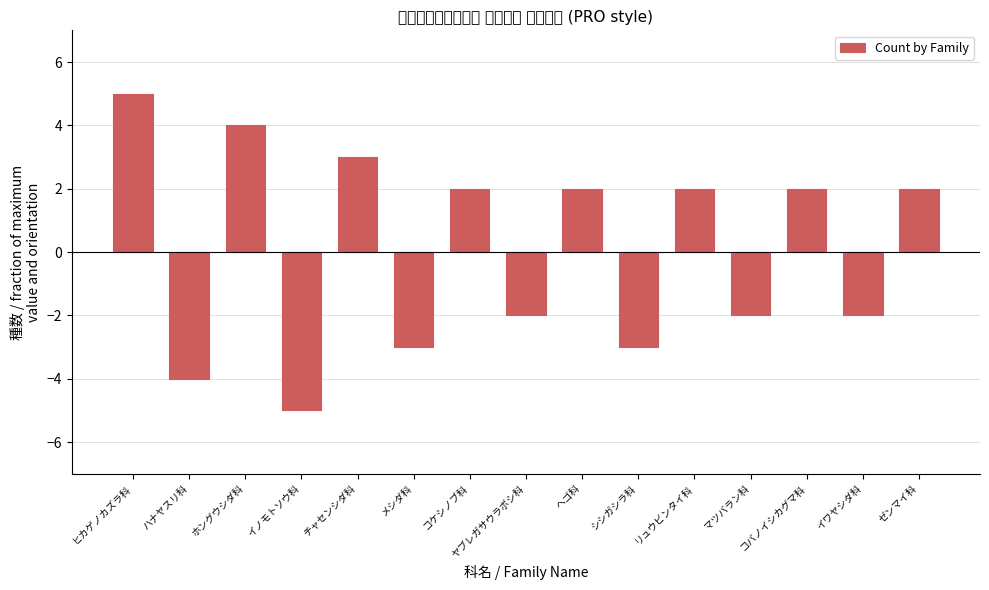

Rank the categories by value from highest to lowest.

ヒカゲノカズラ科, ホングウシダ科, チャセンシダ科, コケシノブ科, ヘゴ科, リュウビンタイ科, コバノイシカグマ科, ゼンマイ科, ヤブレガサウラボシ科, マツバラン科, イワヤシダ科, メシダ科, シシガシラ科, ハナヤスリ科, イノモトソウ科